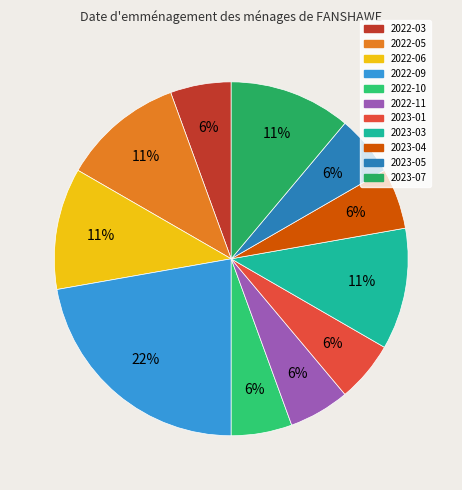

What percentage is the 2022-11 slice, to the nearest percent?

6%